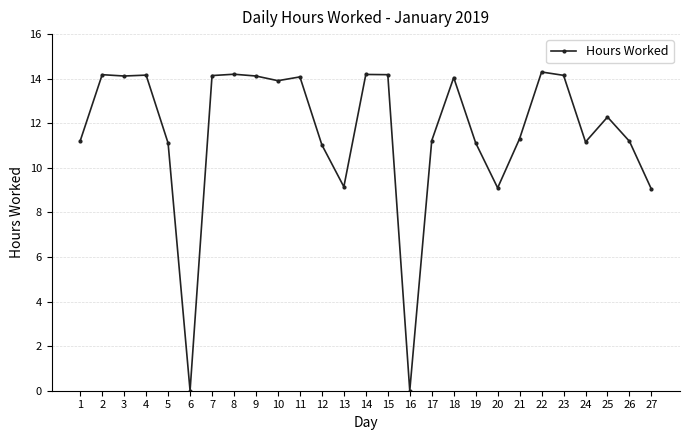

What is the average value?

11.6